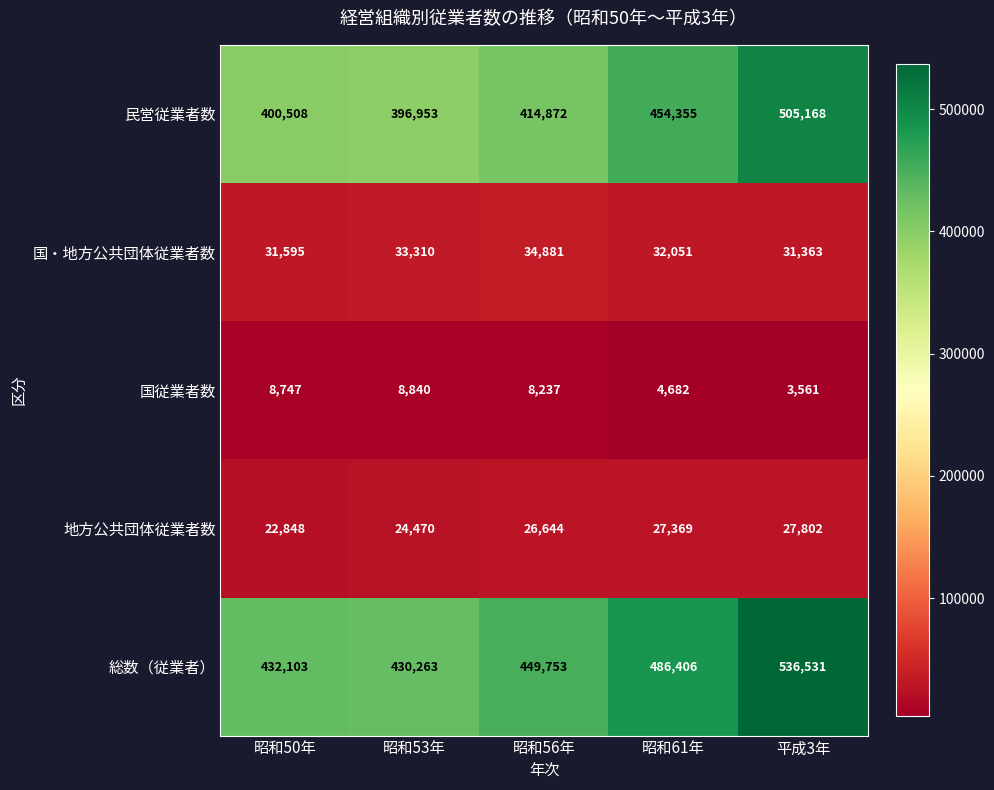

What is the spread (max minus min) of values at 昭和50年?

423356